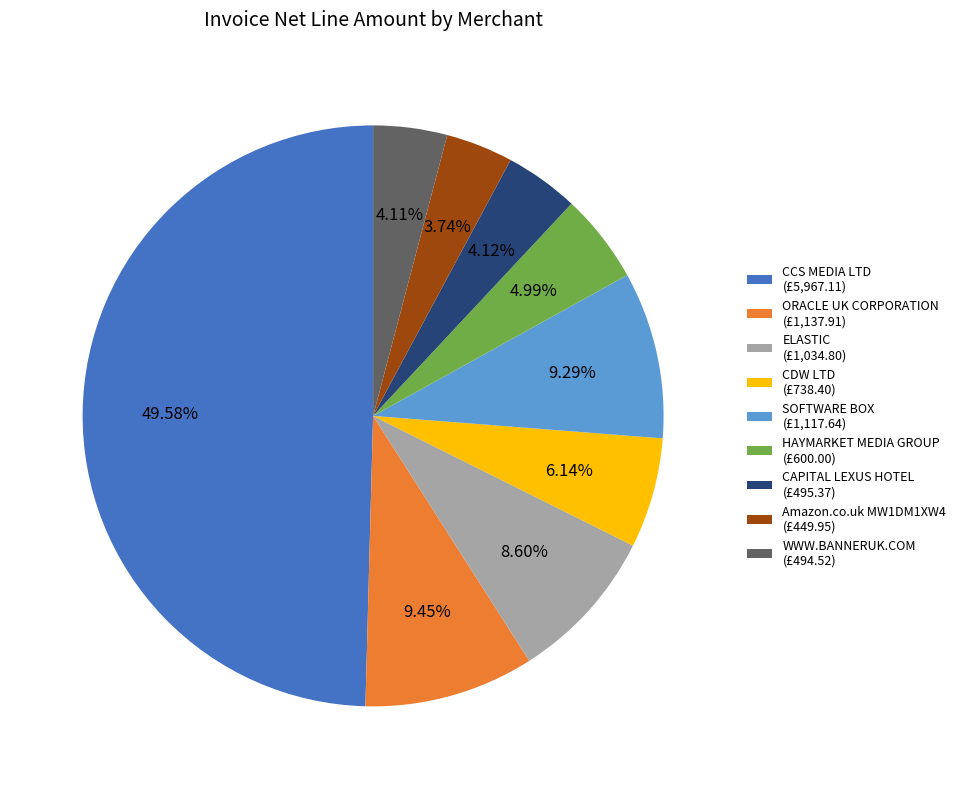

Does SOFTWARE BOX (£1,117.64) account for over 50% of the chart?

No